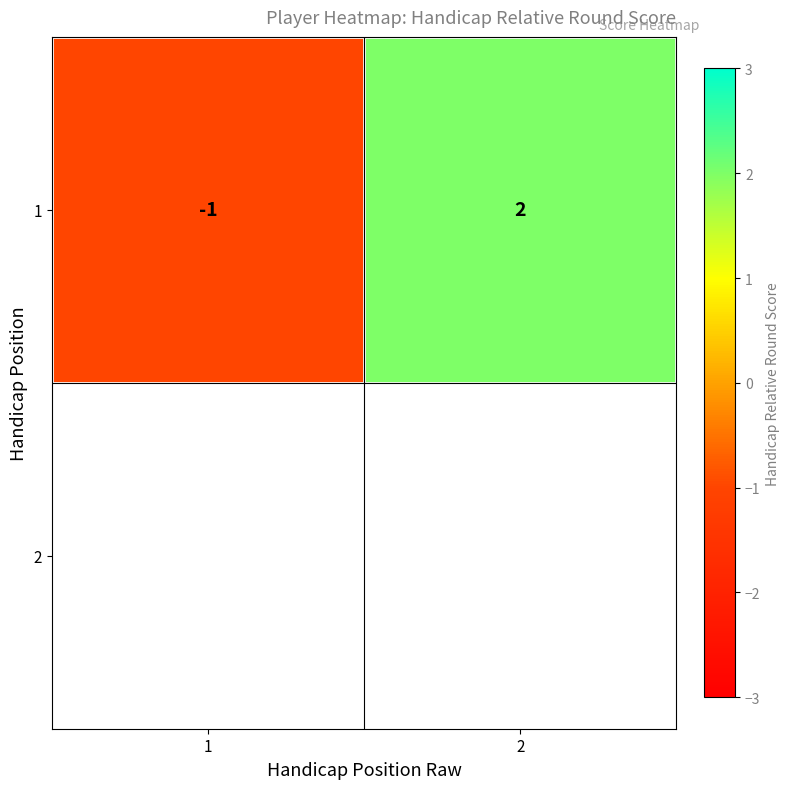

True or false: the data shows -1 at 1.

True